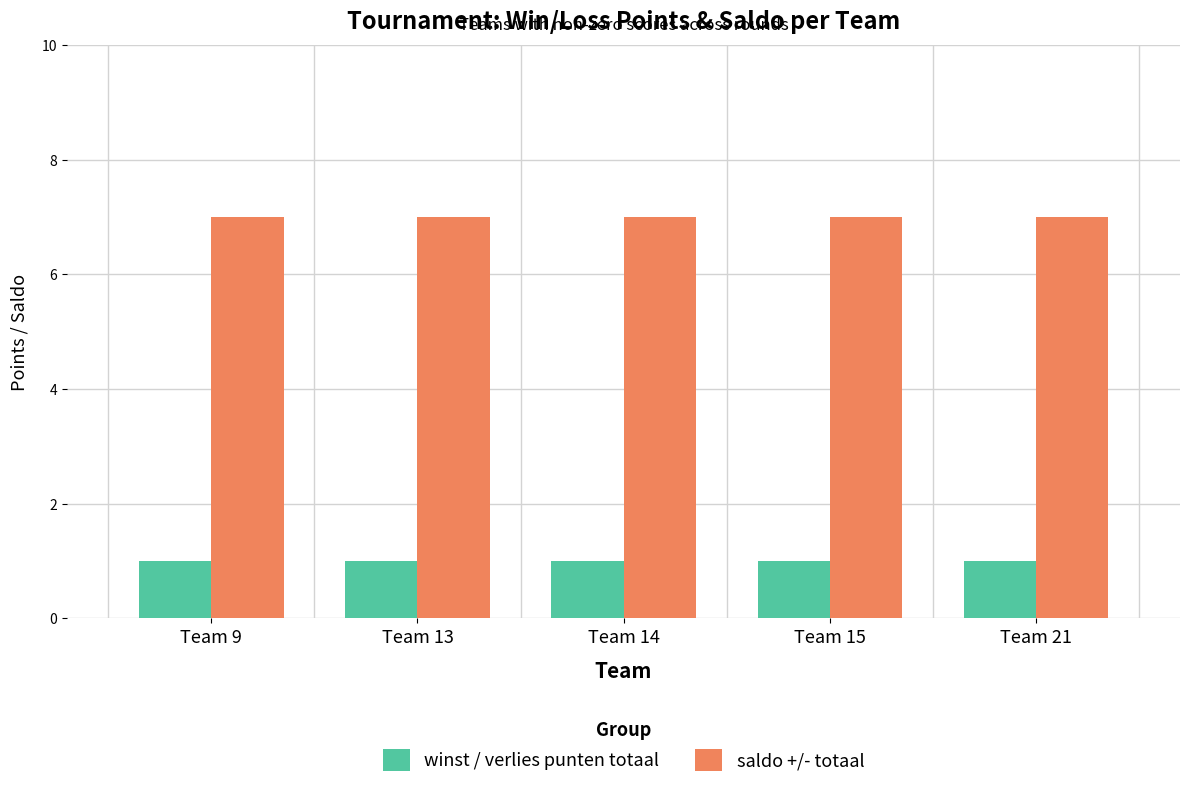

What is the total value across all series at Team 9?

8